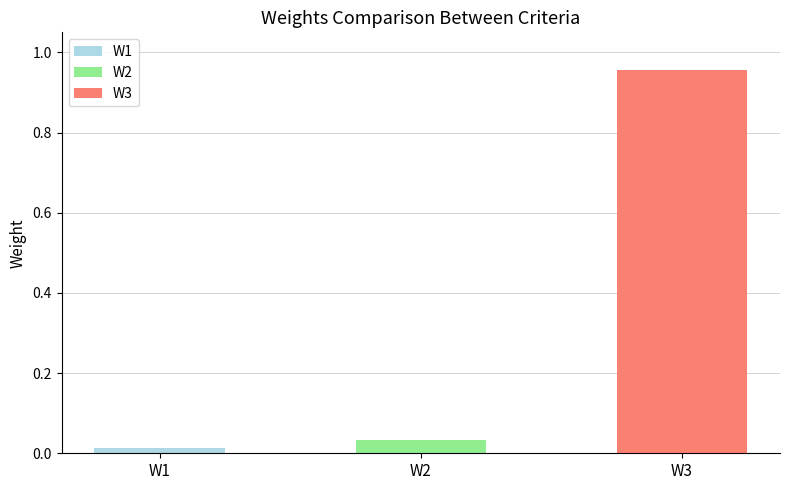

At which label is the value closest to 0?

W1